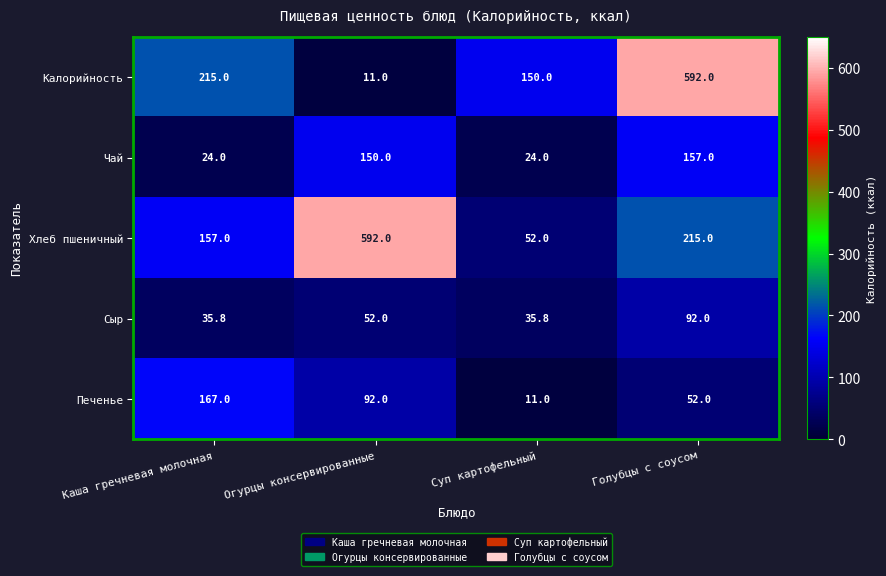

What is the minimum value shown in the chart?

11.0